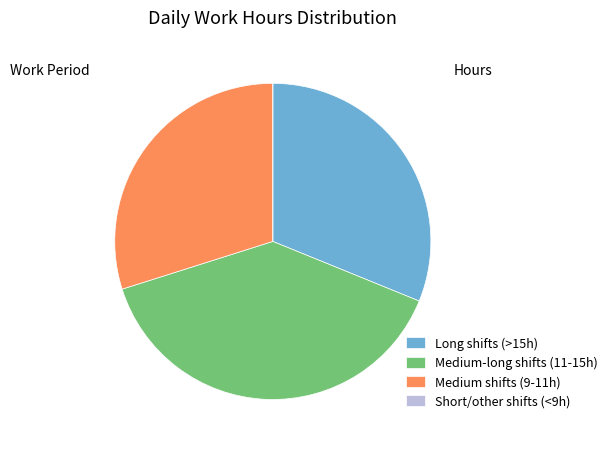

Is it true that Medium shifts (9-11h) is 36% of the pie?

False